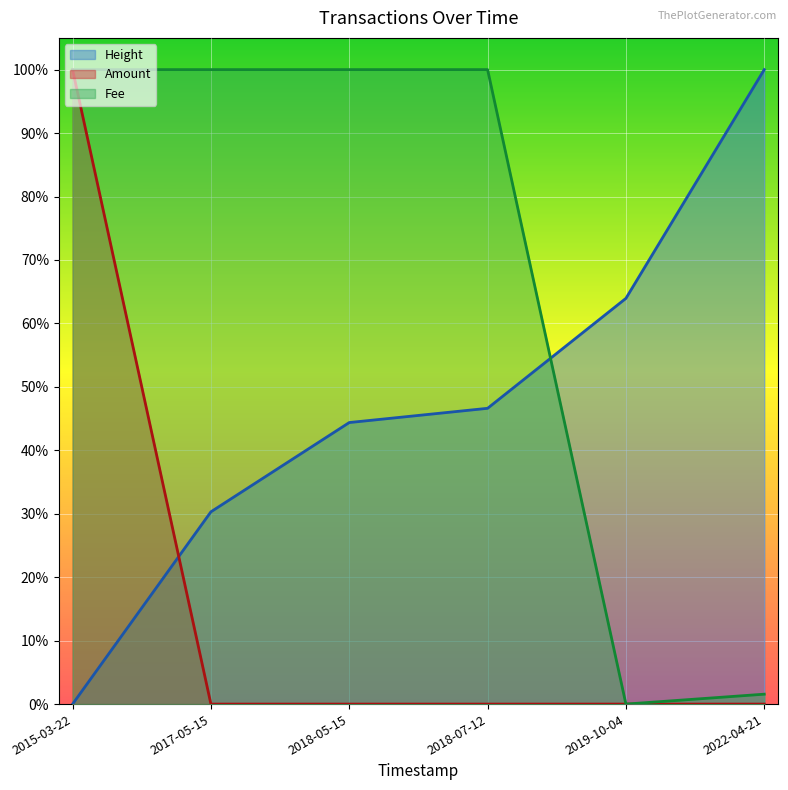

Does the chart display data point markers on the line(s)?

No